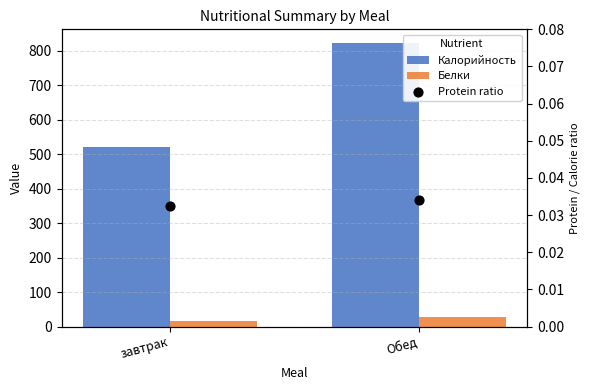

At how many categories does at least one series exceed 281?

2